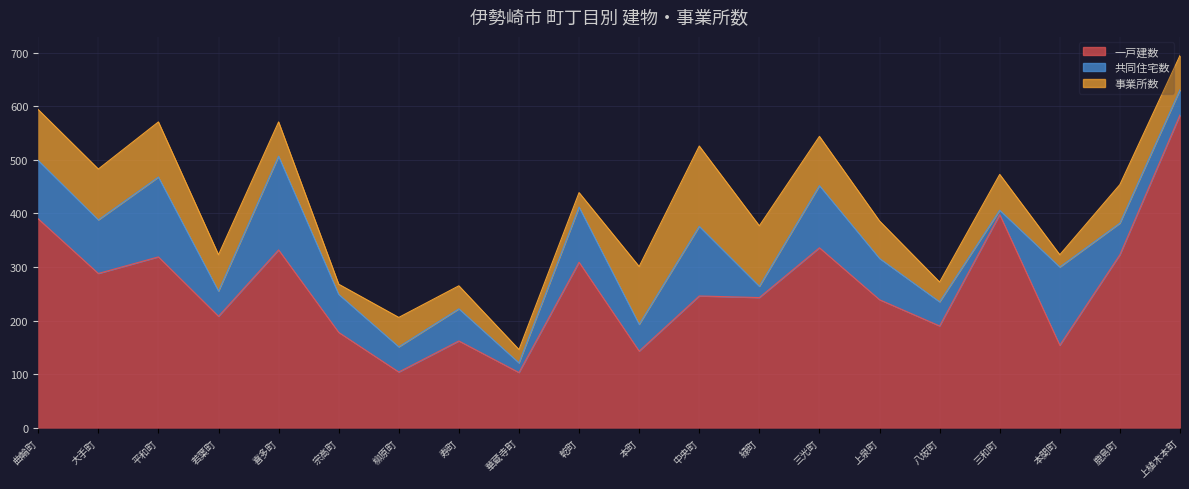

At which category does 事業所数 reach its first local peak?

平和町